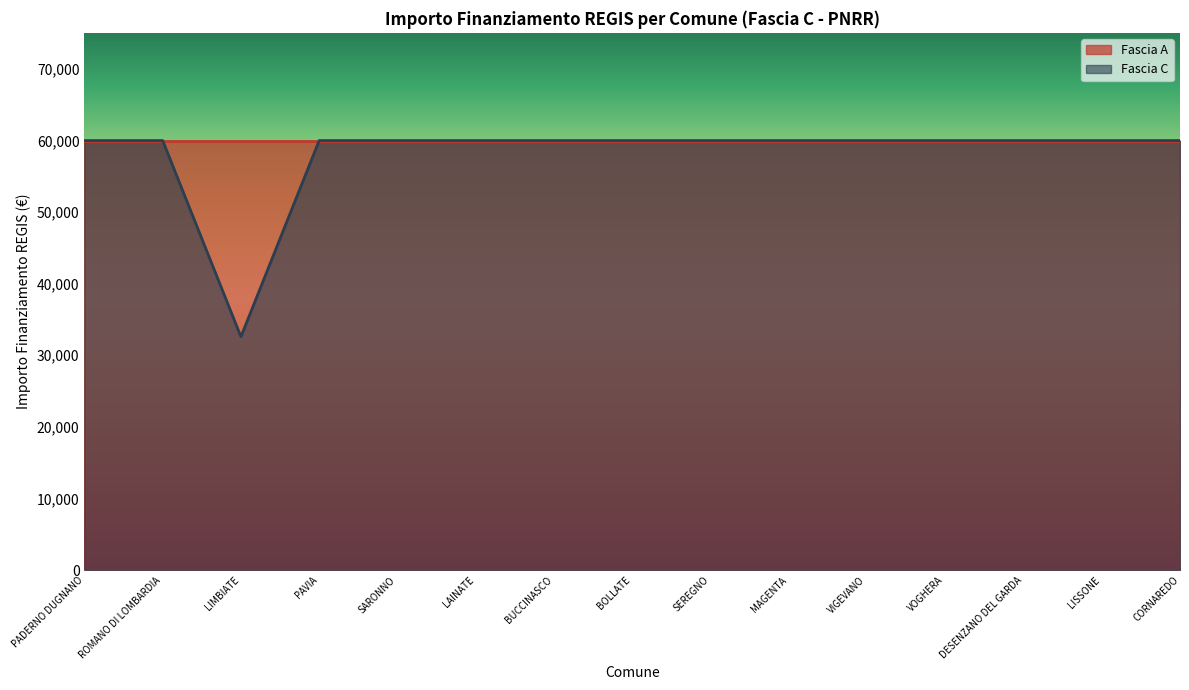

Reading left to right, what are all the values shown in this chart?

PADERNO DUGNANO=59966	ROMANO DI LOMBARDIA=59966	LIMBIATE=32589	PAVIA=59966	SARONNO=59966	LAINATE=59966	BUCCINASCO=59966	BOLLATE=59966	SEREGNO=59966	MAGENTA=59966	VIGEVANO=59966	VOGHERA=59966	DESENZANO DEL GARDA=59966	LISSONE=59966	CORNAREDO=59966